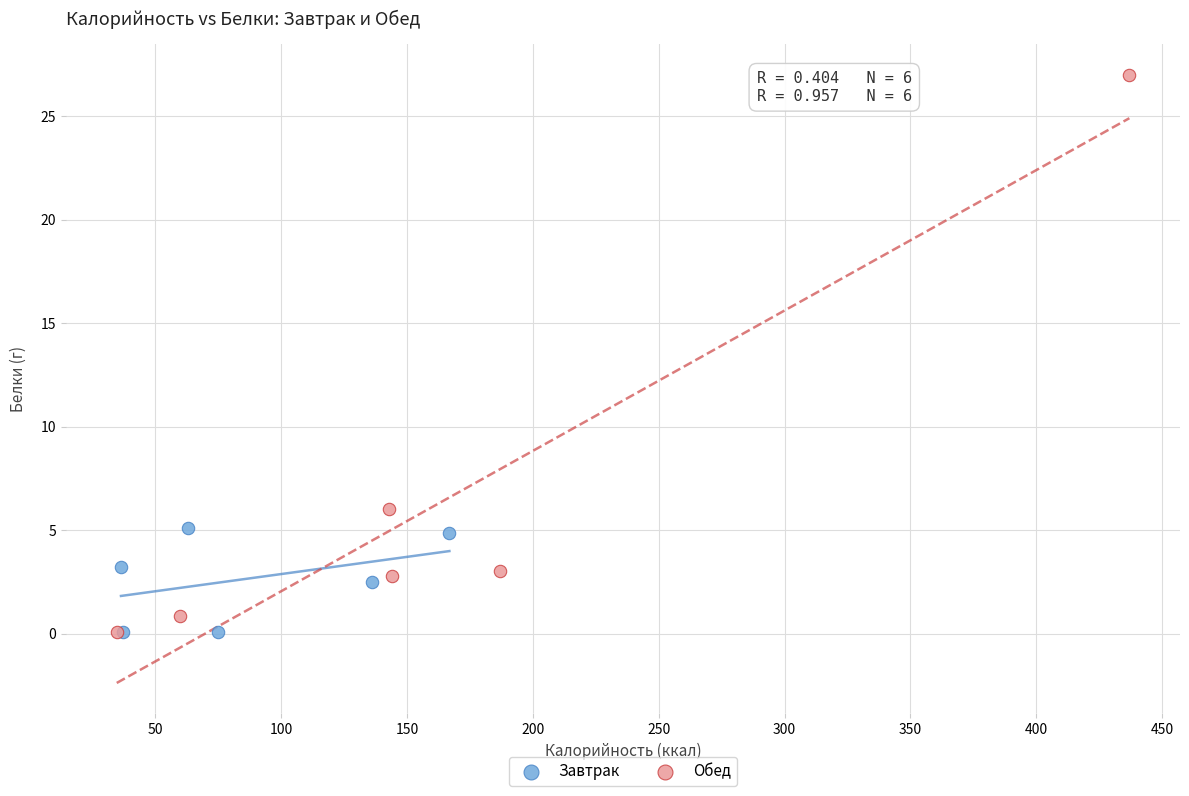

What are all the series names shown in the legend?

Завтрак, Обед